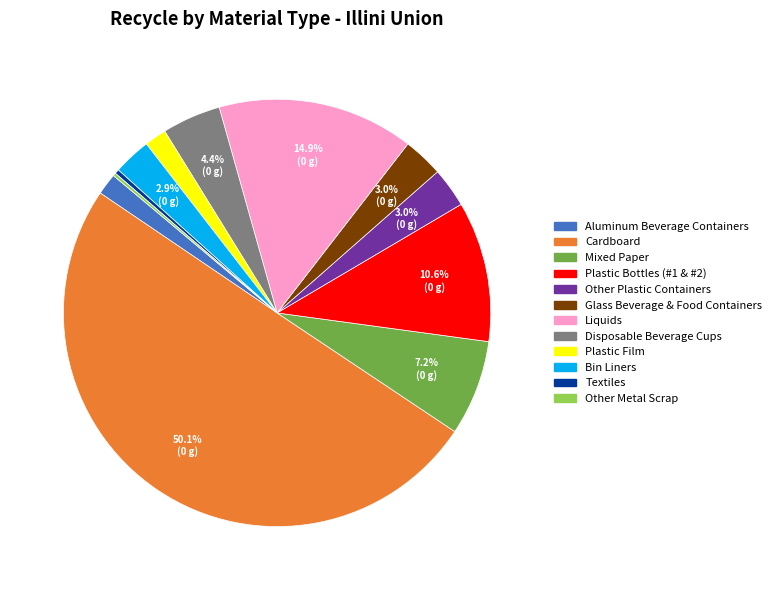

What is the largest slice in the pie chart?

Cardboard